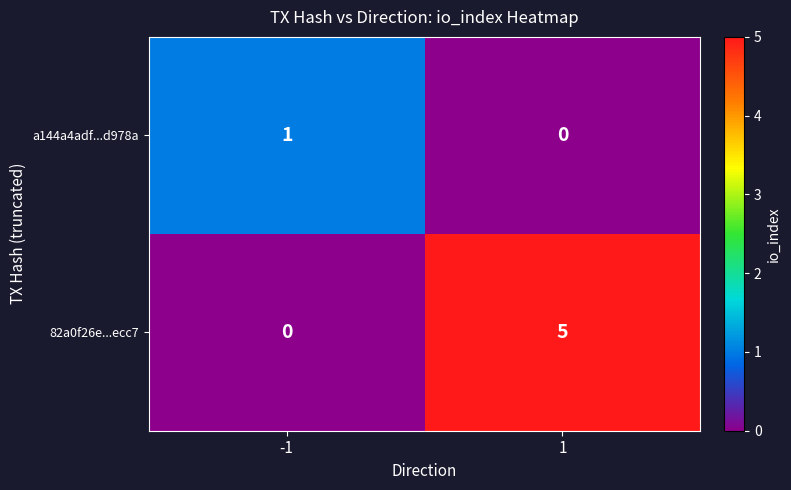

Which series has the largest total across all categories?

82a0f26e...ecc7